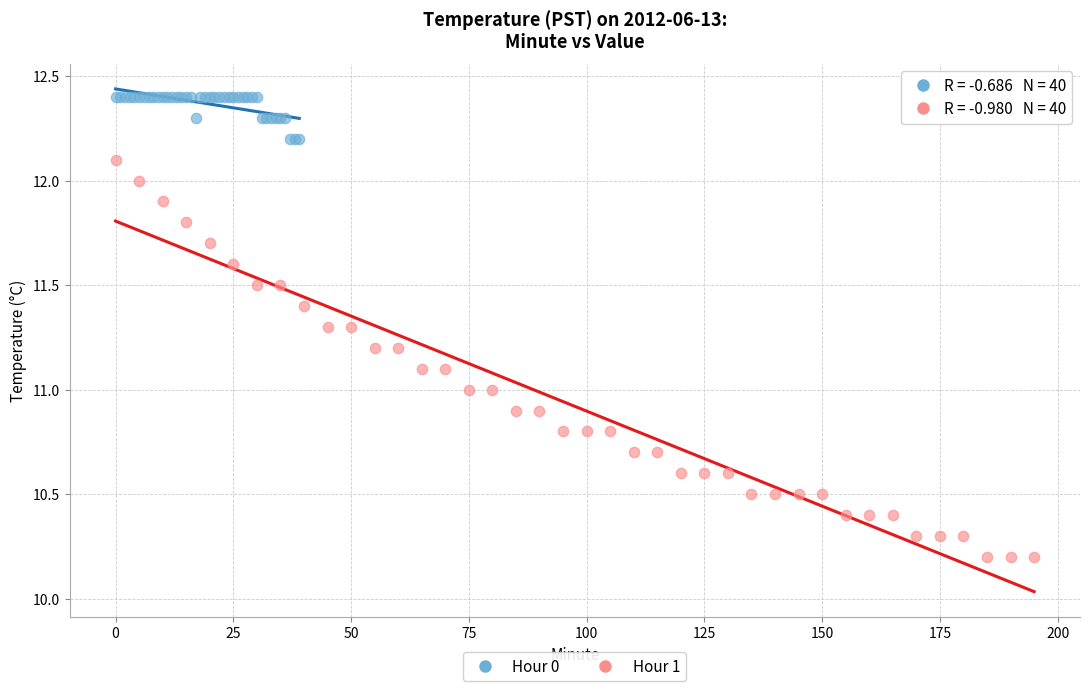

Which series contains the lowest Y value?

Hour 1